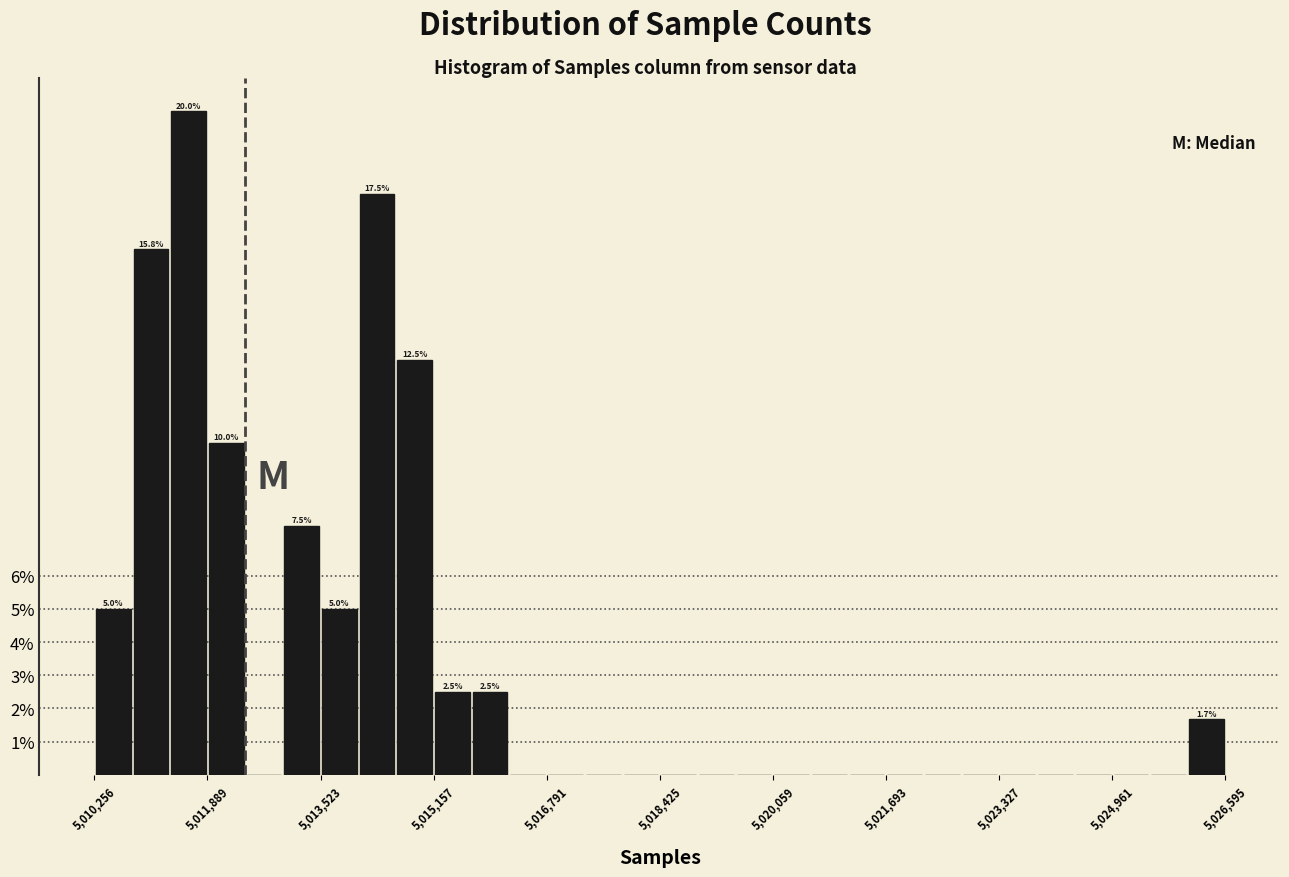

Around what value on the x-axis is the tallest bar? Give the approximate position of its centre, as read against the axis.

5011600